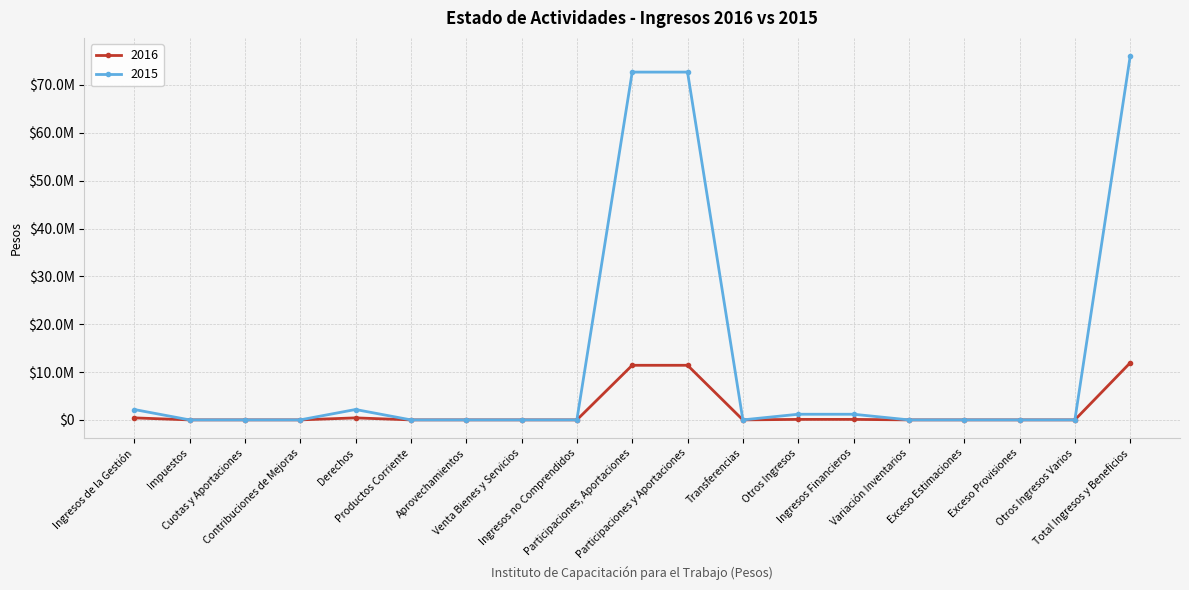

True or false: 2015 and 2016 cross at least once.

False